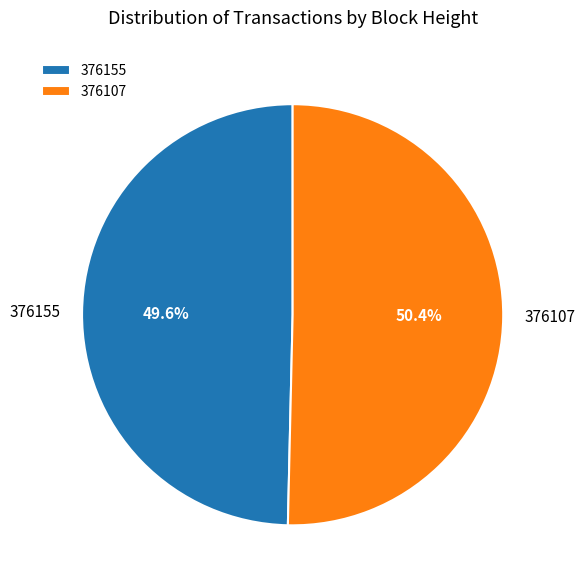

How many slices are in this pie chart?

2